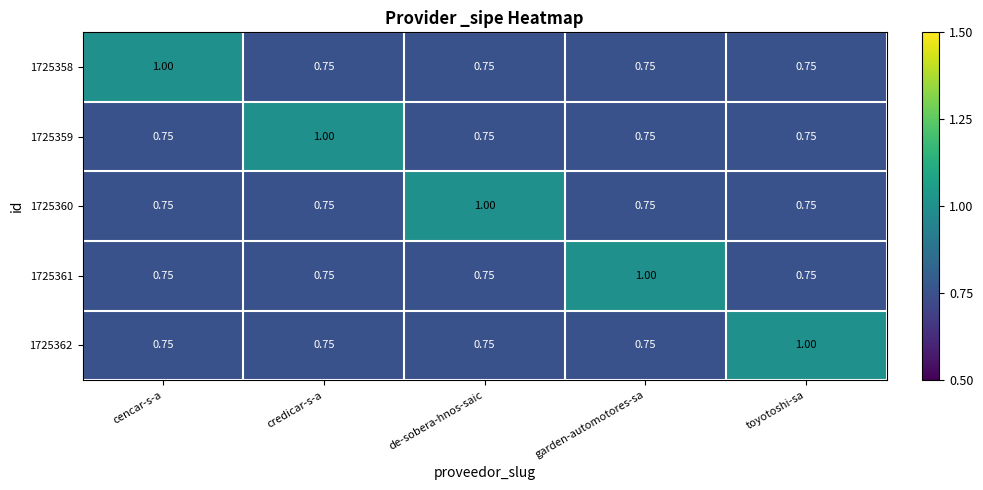

How many data points does each series have?

5